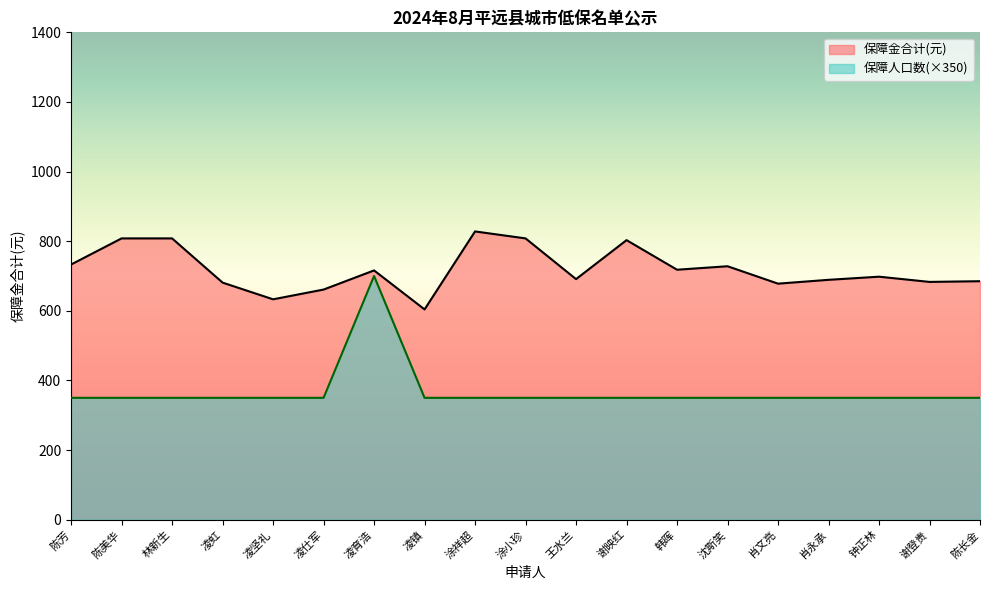

What is the label of the 1st point from the left?

陈芳